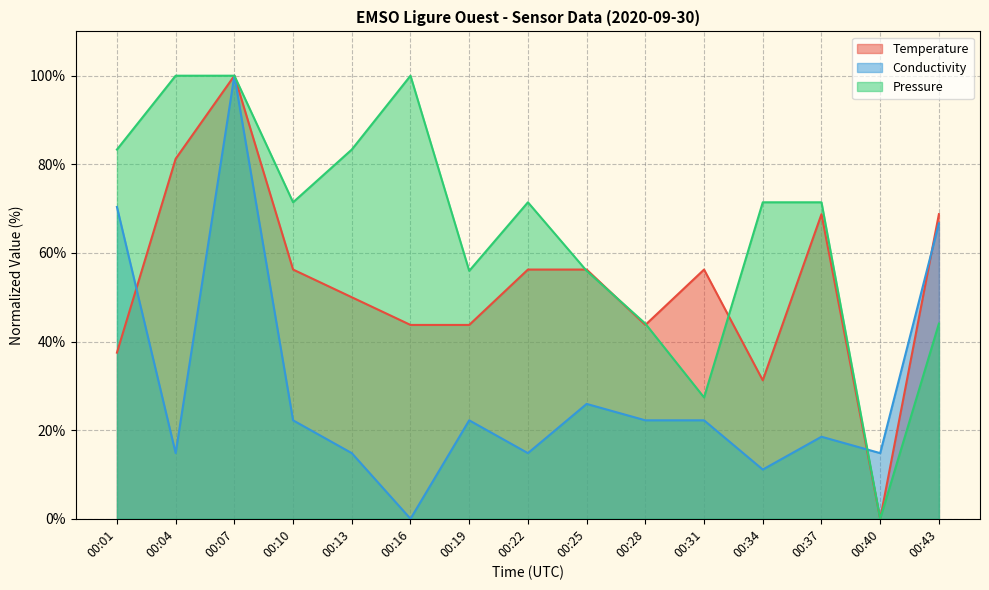

At which category is the sum across all series the highest?

00:07